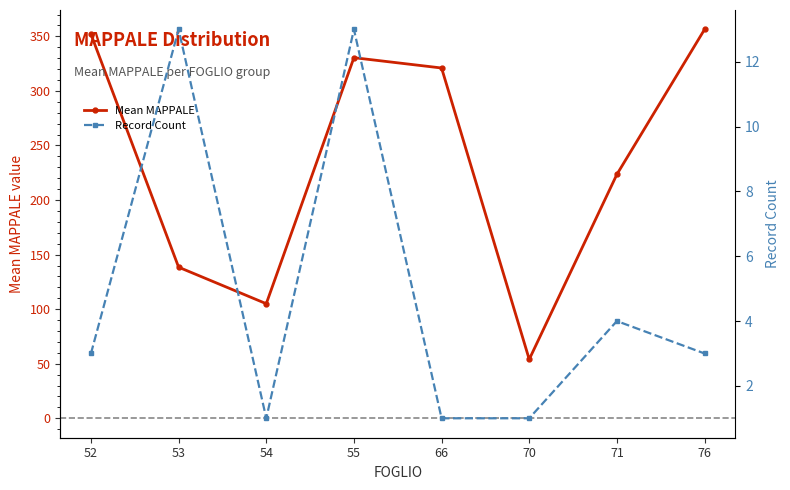

In Record Count, how many points are lower than both neighbors (excluding endpoints)?

1